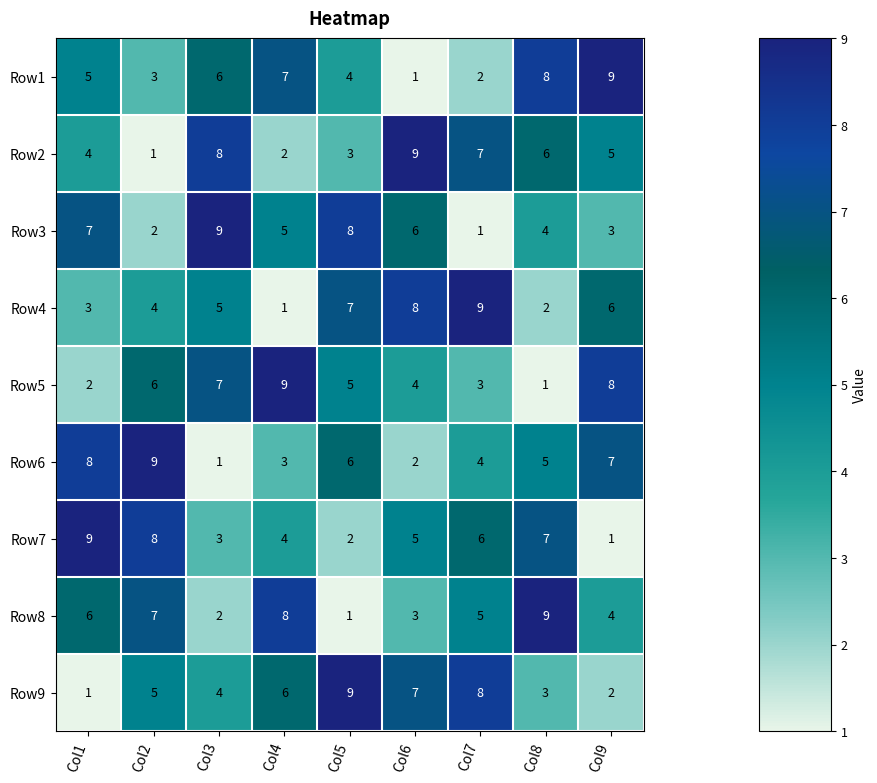

How many Row4 values are between 3 and 7?

5